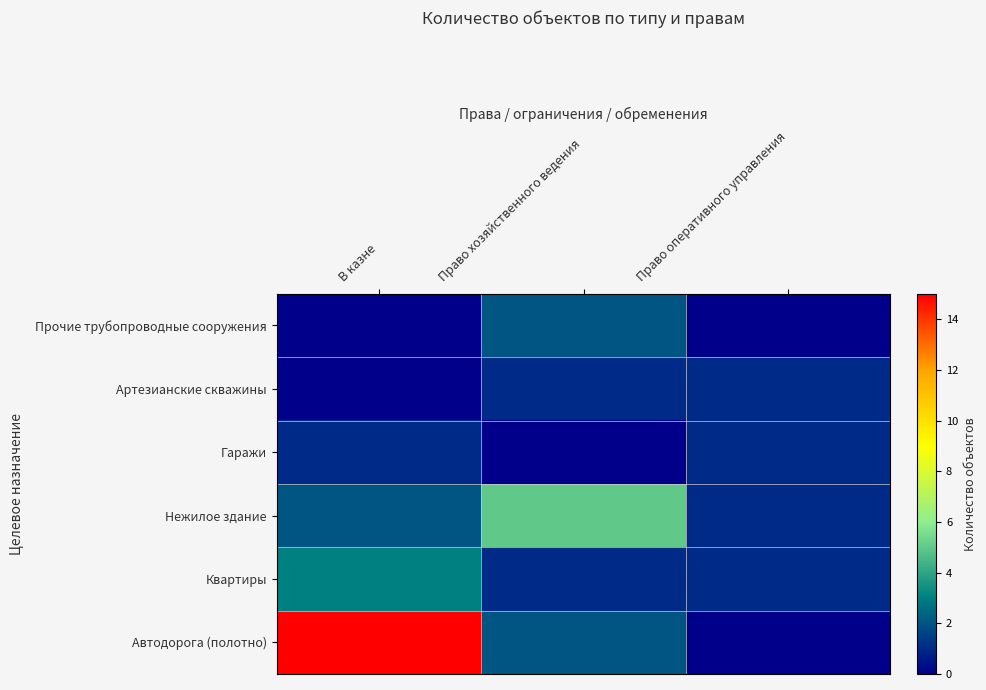

At which category is the sum across all series the highest?

В казне